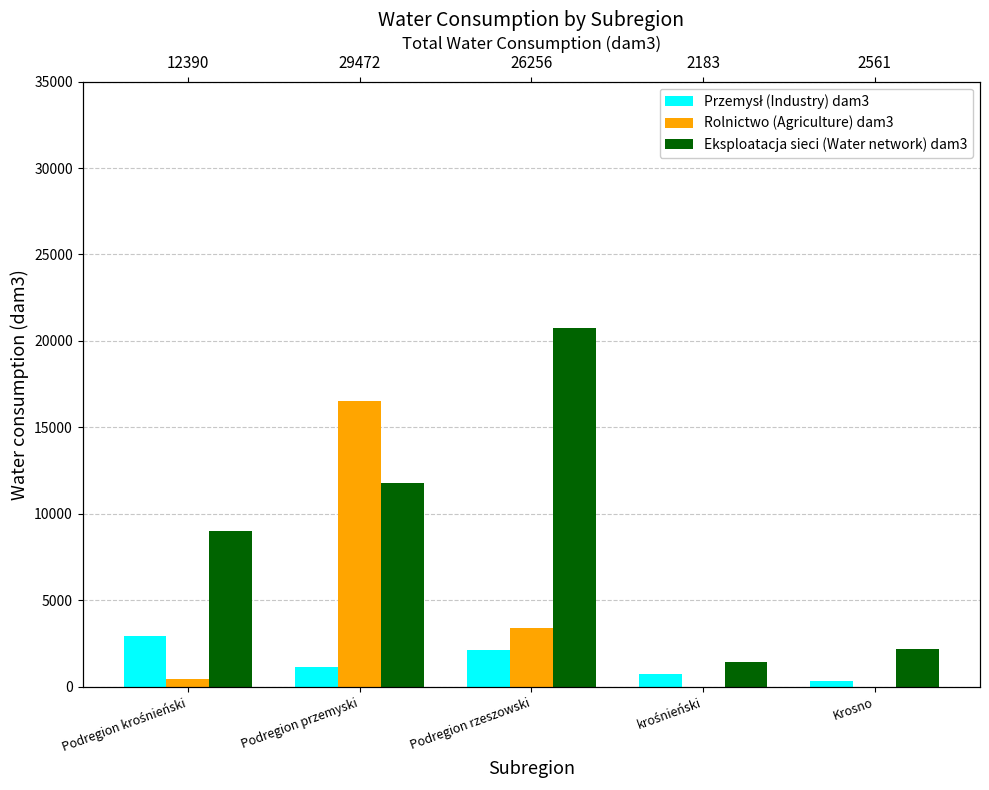

Rank the series by their average value, from highest to lowest.

Eksploatacja sieci (Water network) dam3, Rolnictwo (Agriculture) dam3, Przemysł (Industry) dam3